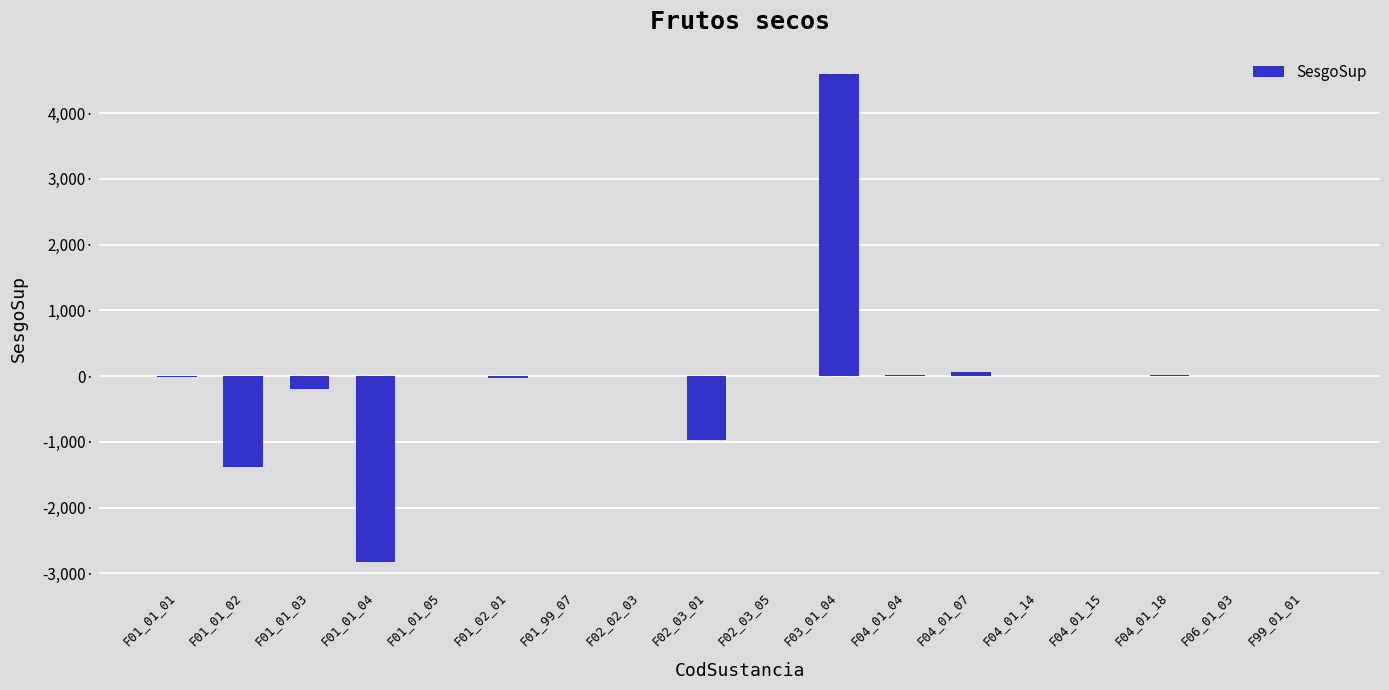

What is the smallest value displayed?

-2824.6